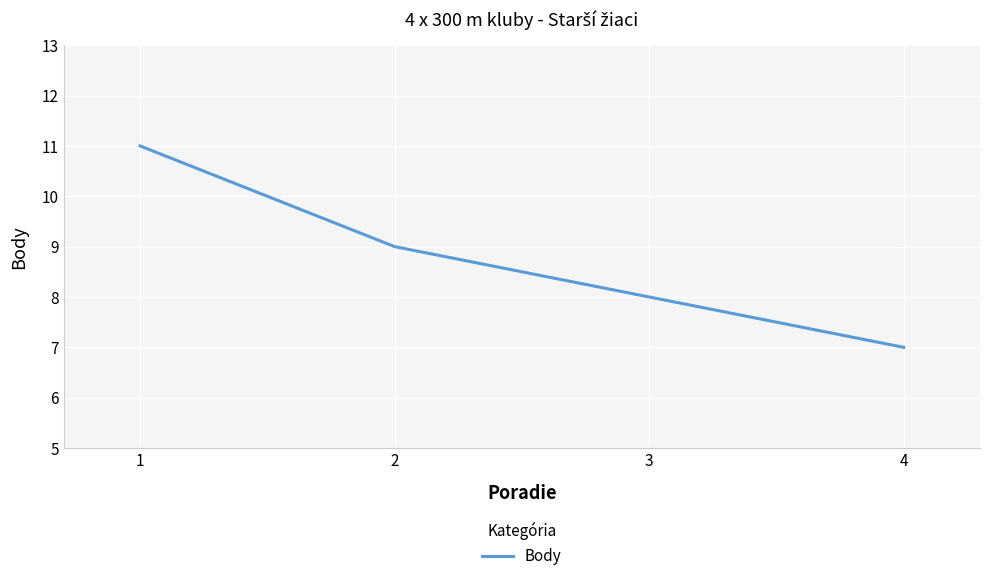

What is the maximum value shown in the chart?

11